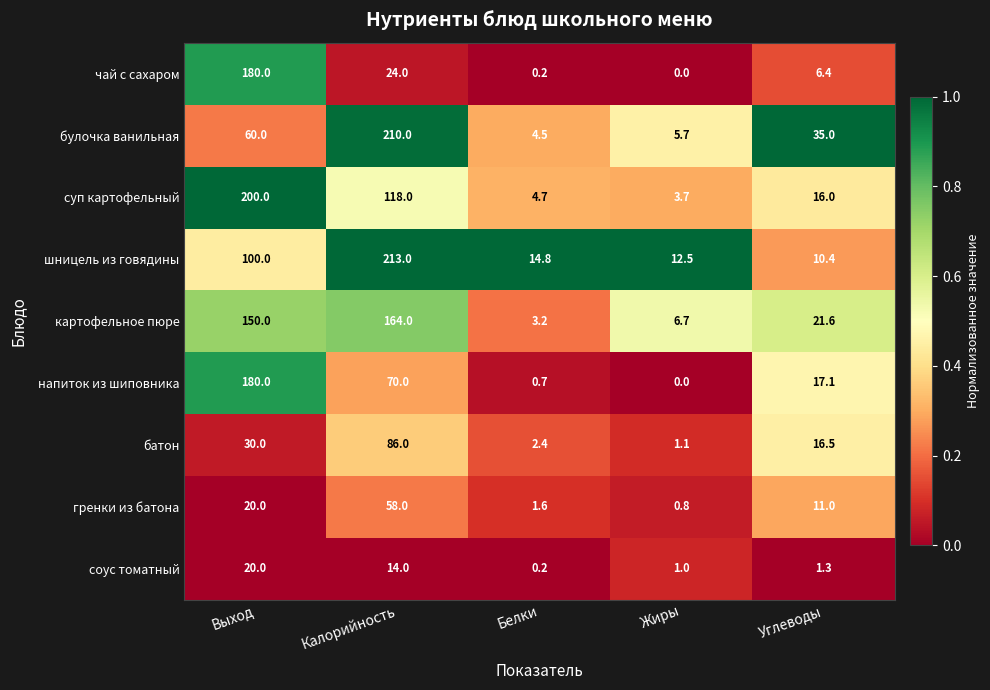

Count the number of categories in the chart.

5